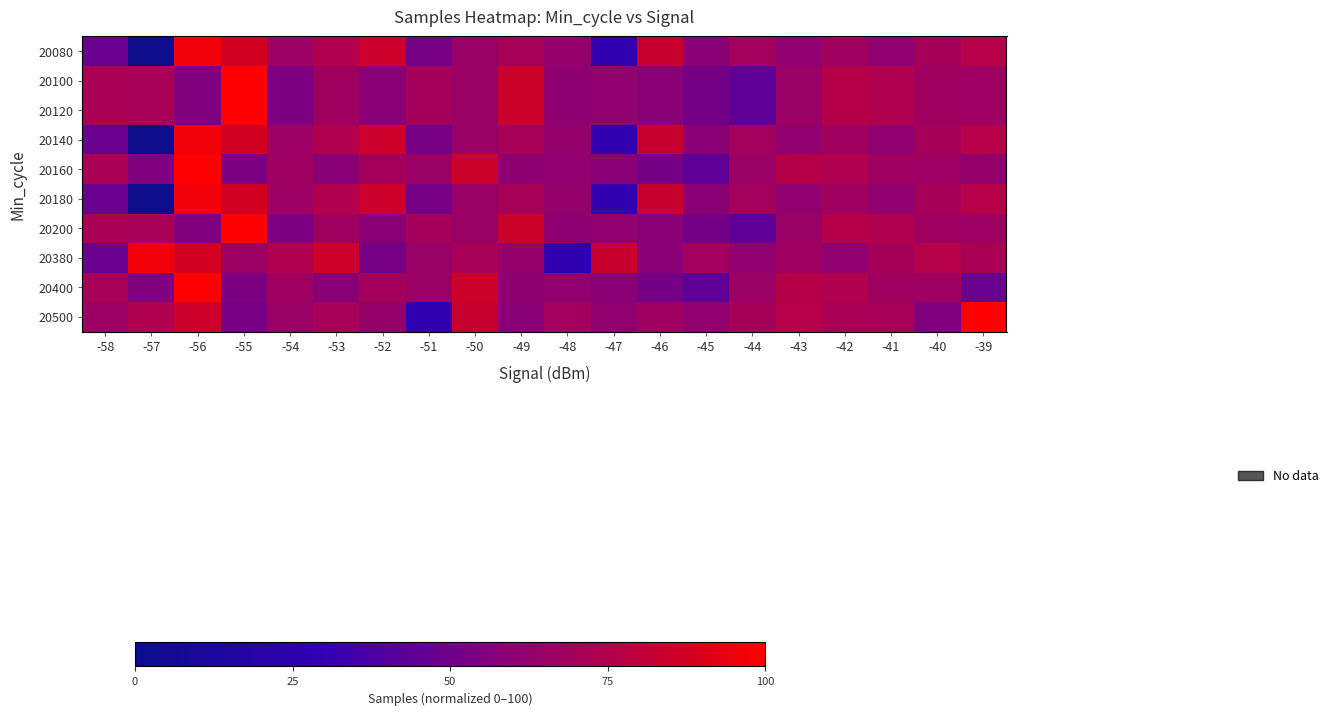

What is the spread (max minus min) of values at -41?

12.2